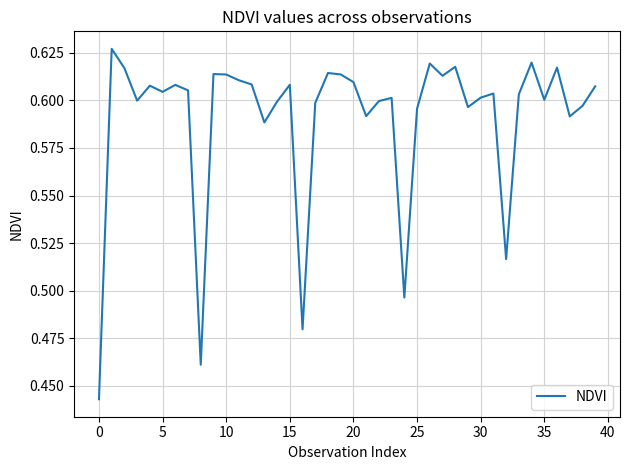

What is the sum of all values?

23.6